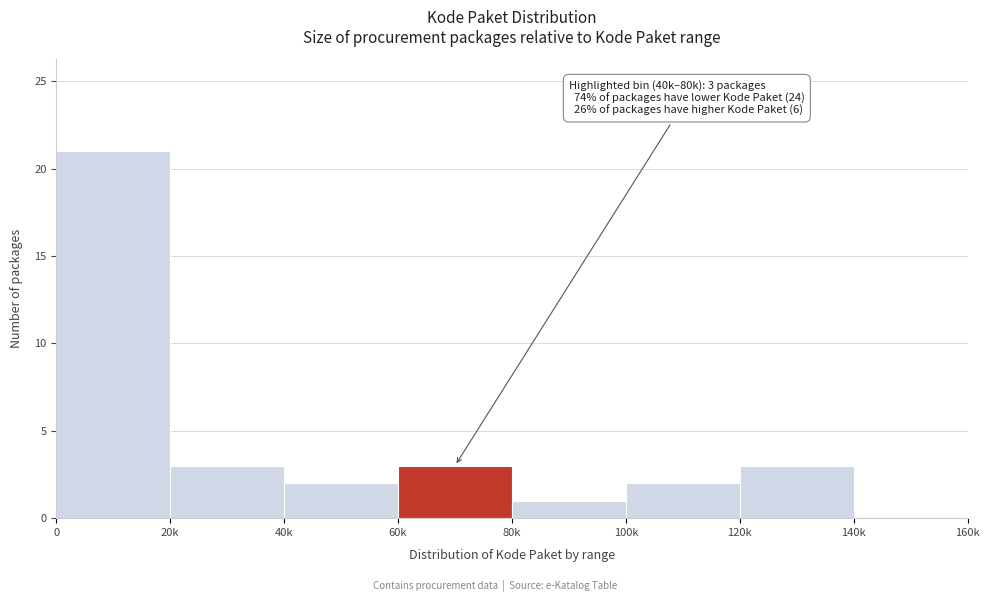

Reading right to left, extract all data points from this chart.

140k=0	120k=3	100k=2	80k=1	60k=3	40k=2	20k=3	0=21